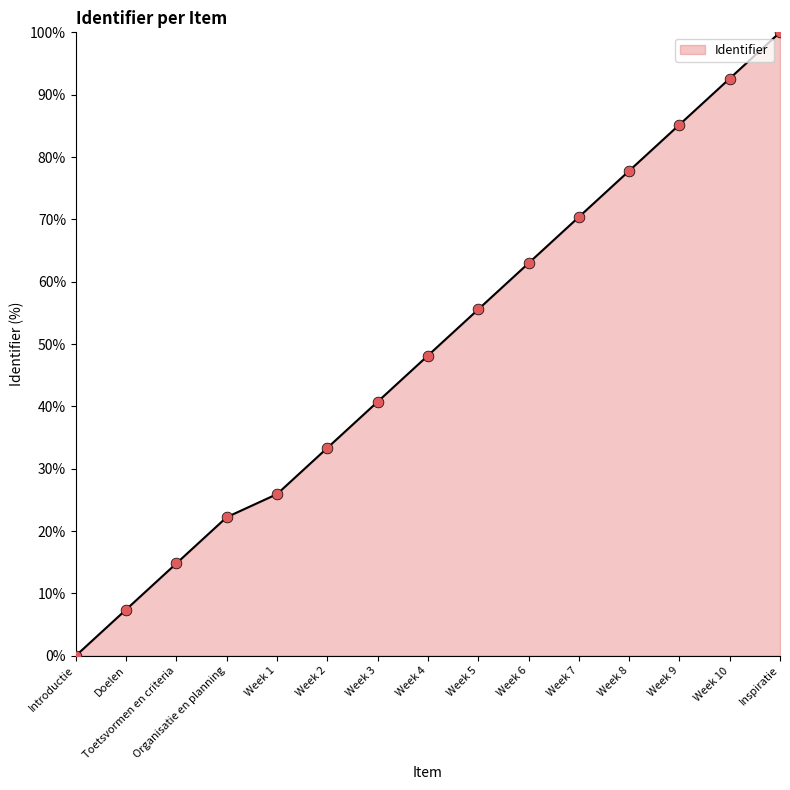

What is the change in value from Toetsvormen en criteria to Inspiratie?

+85.2